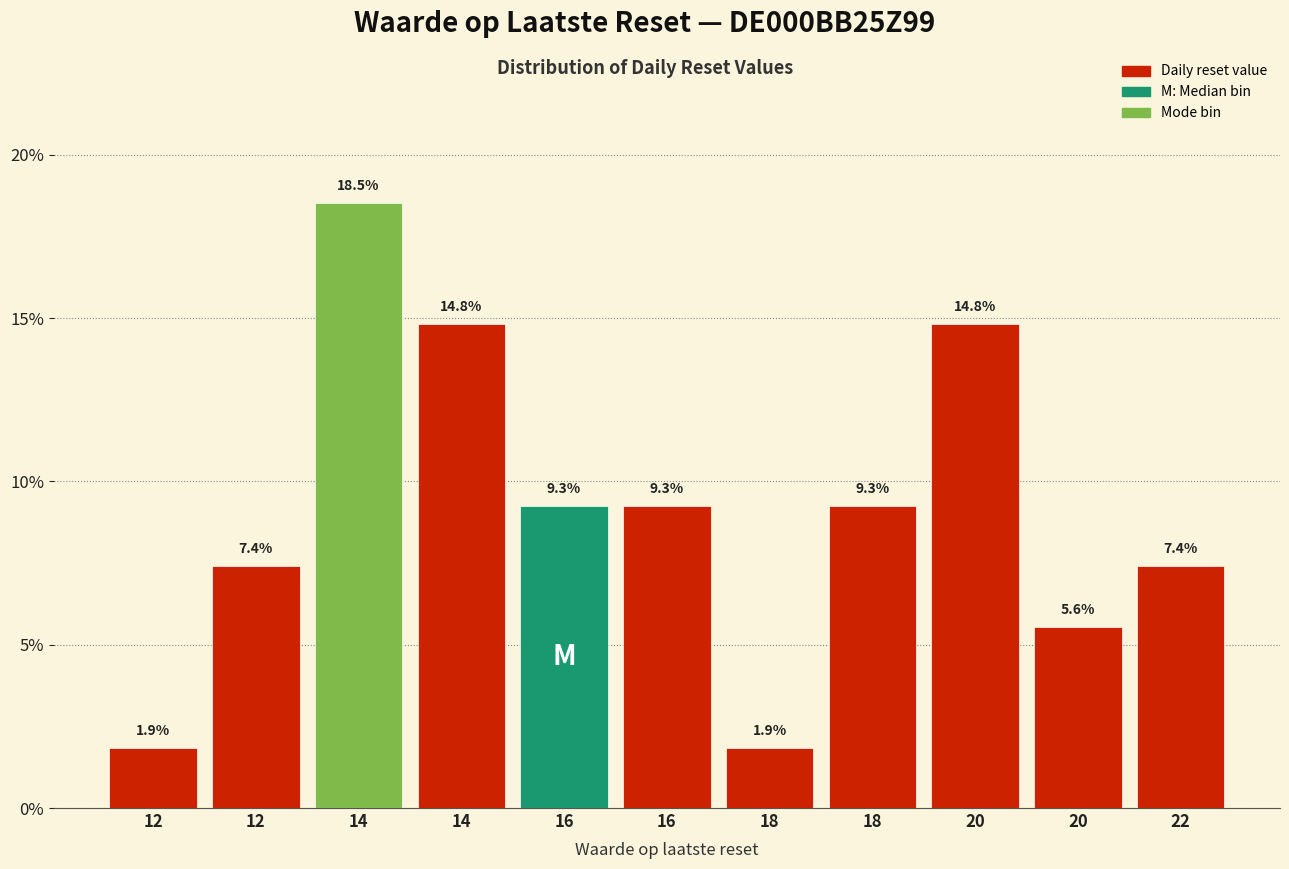

Count the number of categories in the chart.

11